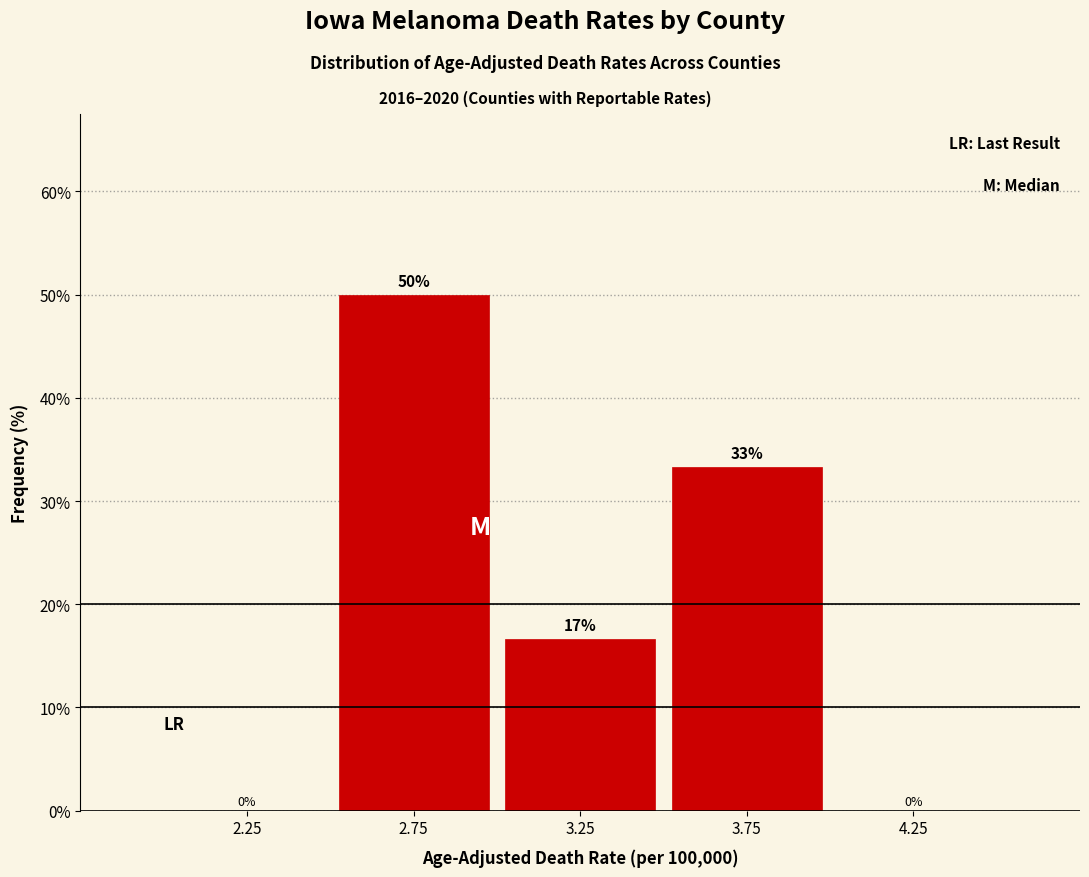

Which range on the x-axis has the tallest bar?

2.5 to 3.0